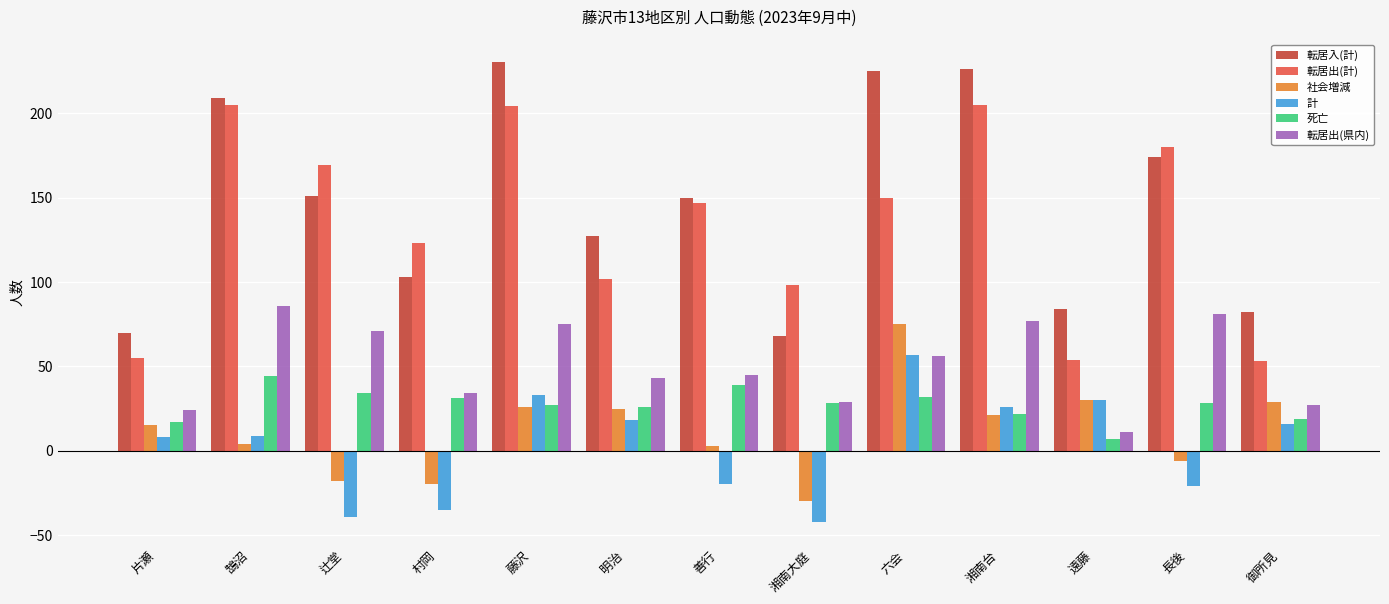

What is the maximum value shown in the chart?

230